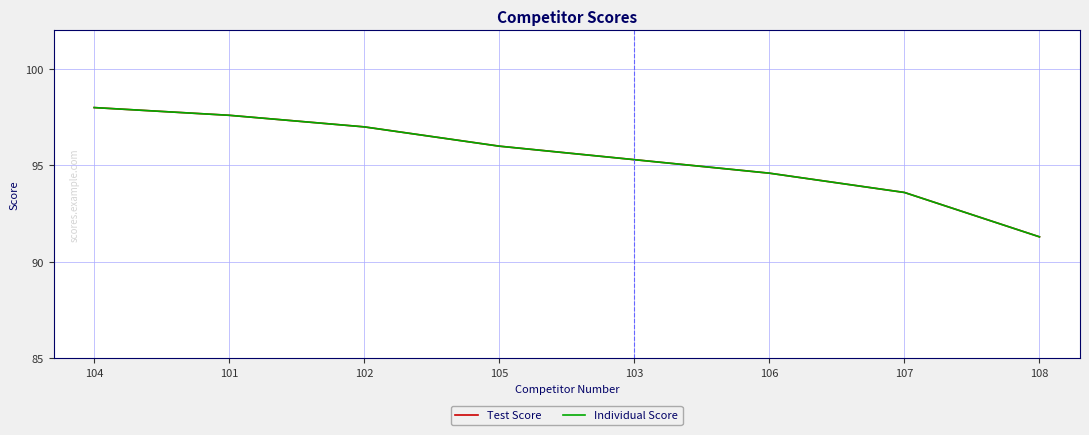

What is the maximum value shown in the chart?

98.0